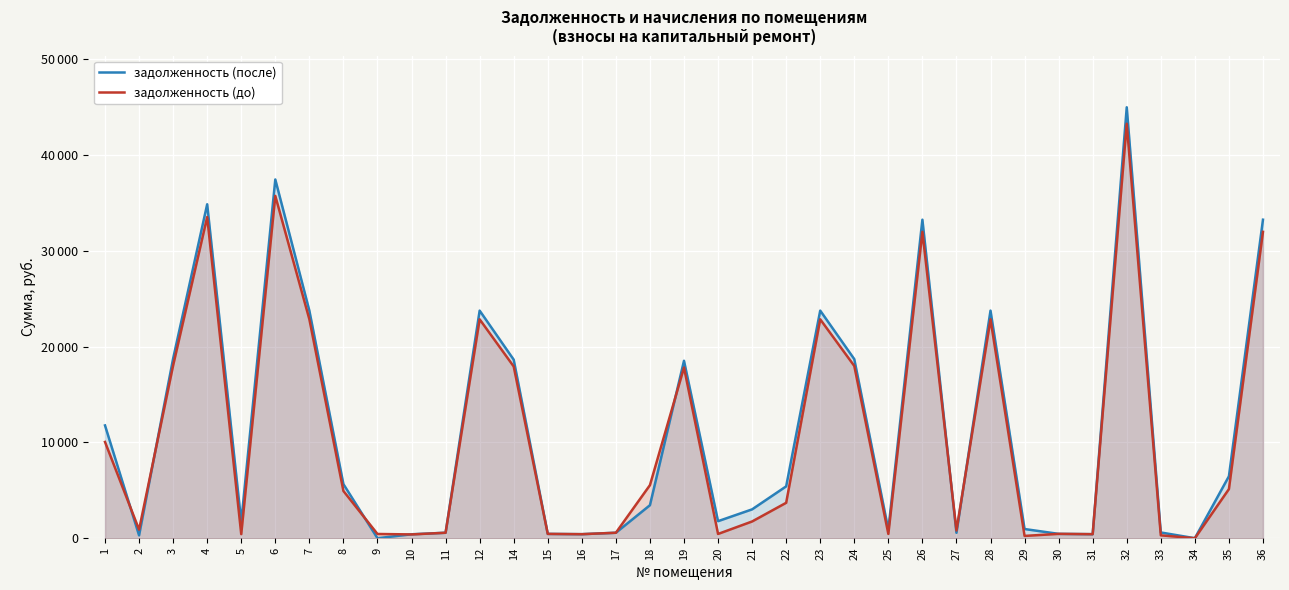

How many data points in задолженность (до) are less than 3698?

17